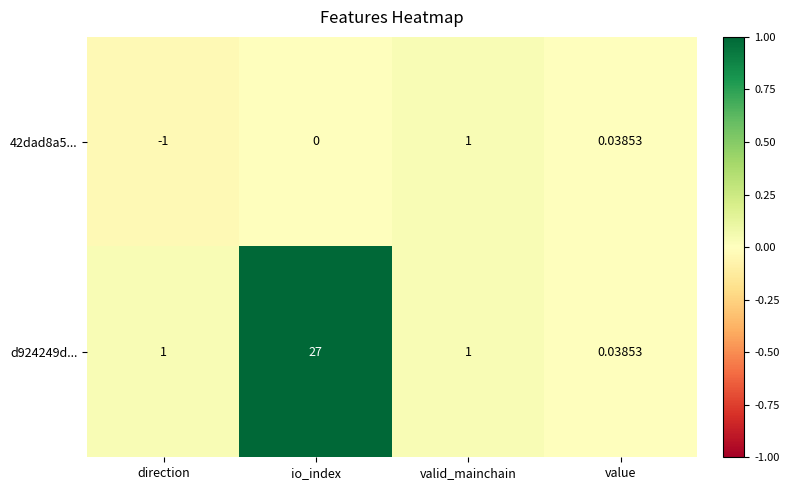

Rank the series by their maximum value, from highest to lowest.

d924249d..., 42dad8a5...